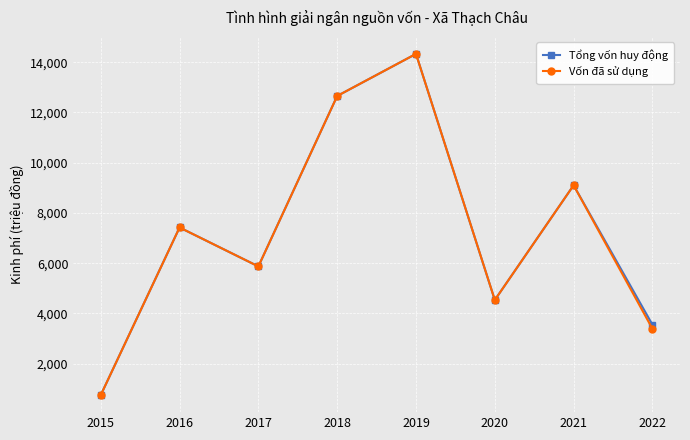

What is the sum of all Vốn đã sử dụng values?

58063.4